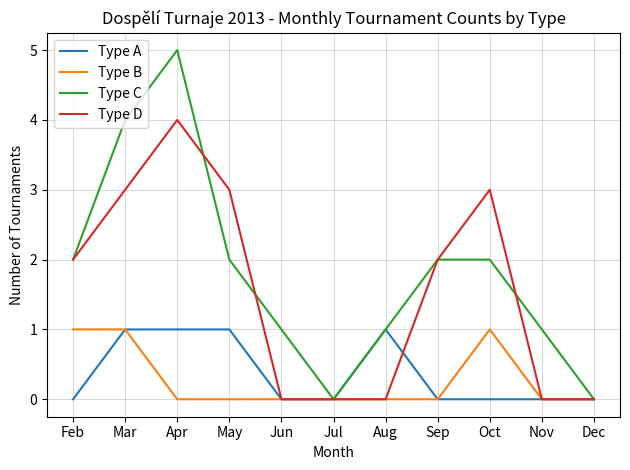

Does the chart have visible grid lines?

Yes